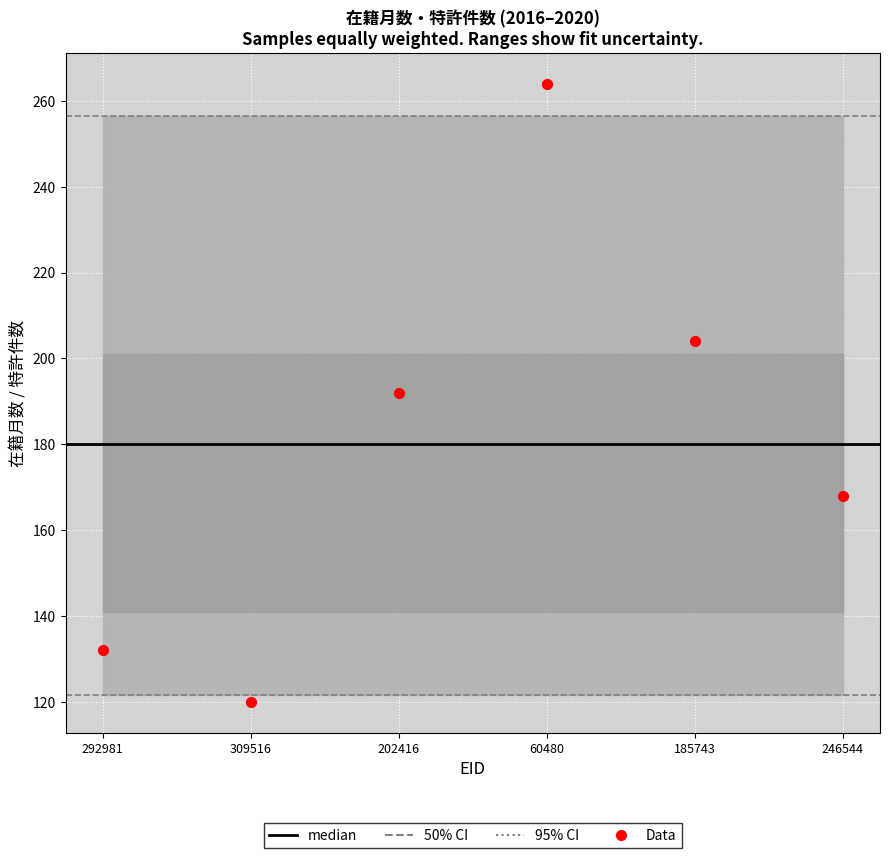

What is the average Y value?

180